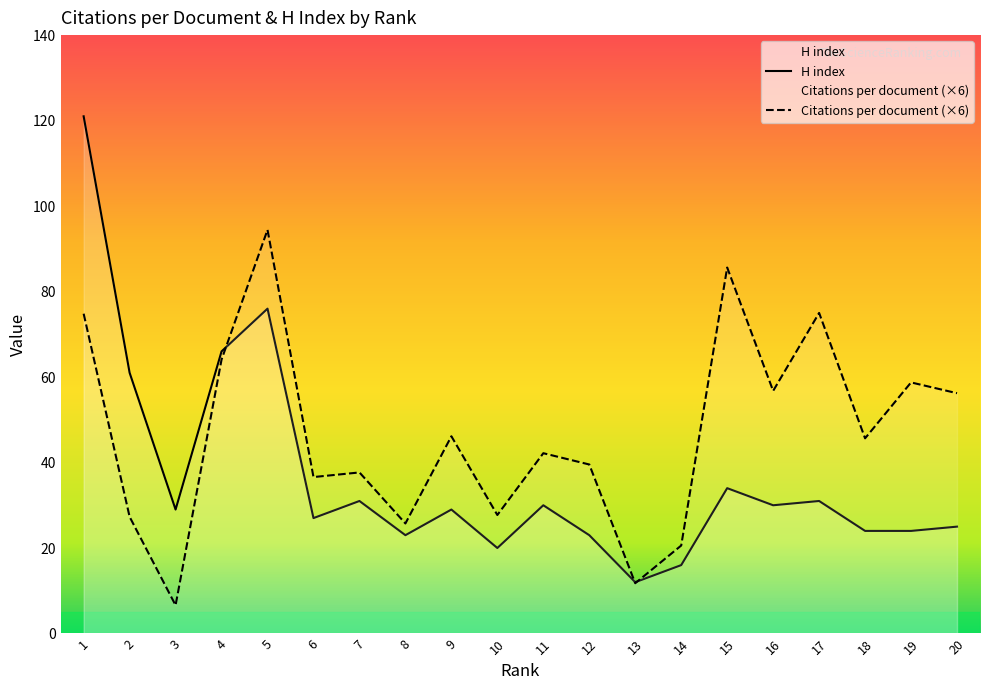

At which category does H index reach its first local peak?

5